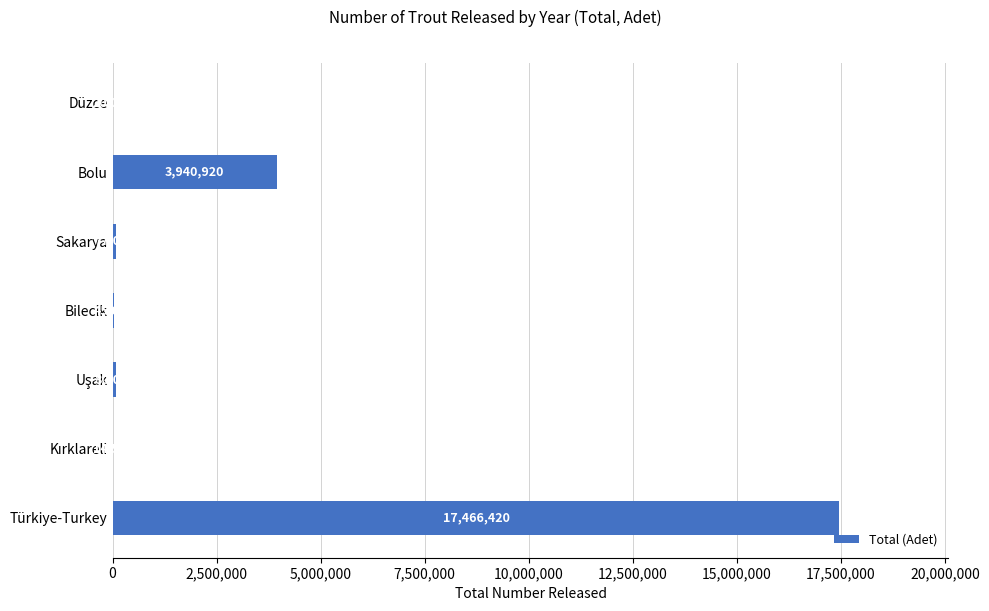

What is the sum of all values?

21643840